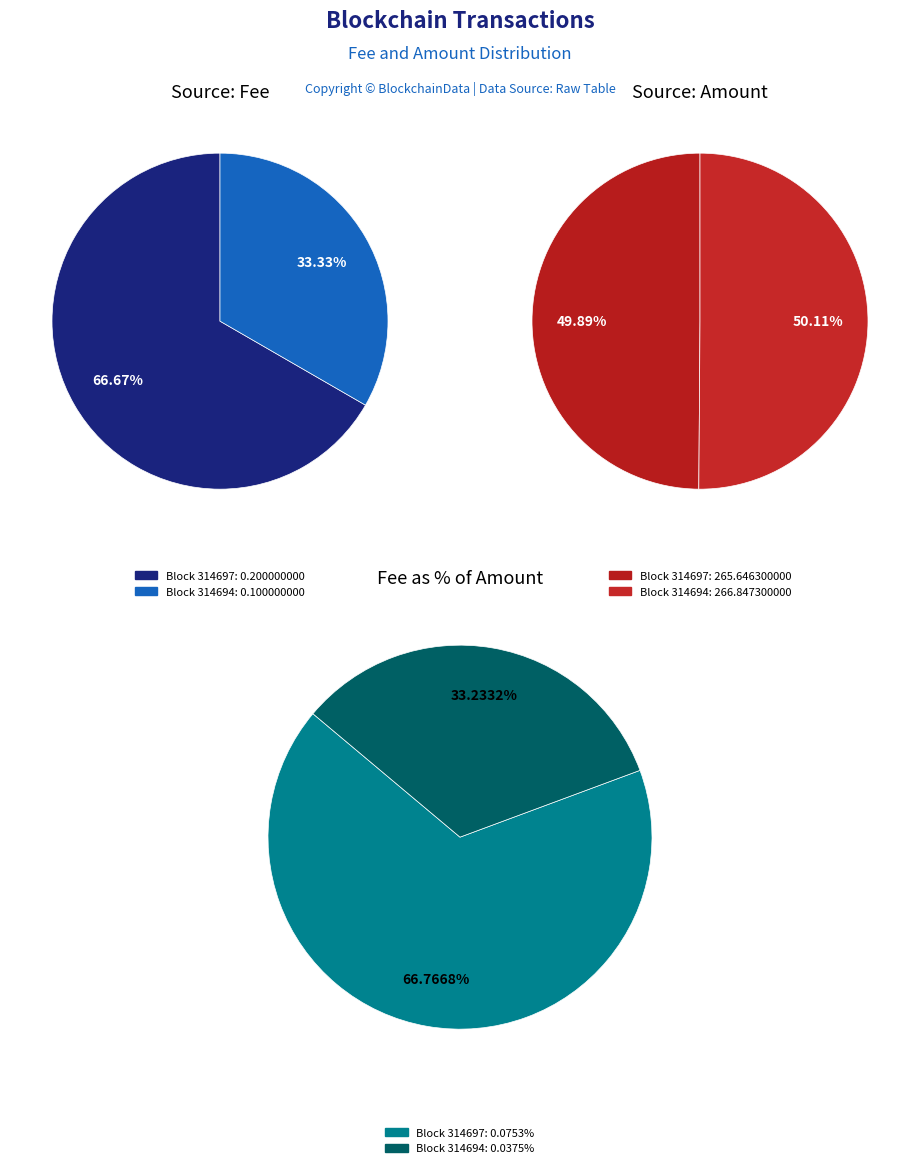

Rank the categories by Amount value from lowest to highest.

314697, 314694